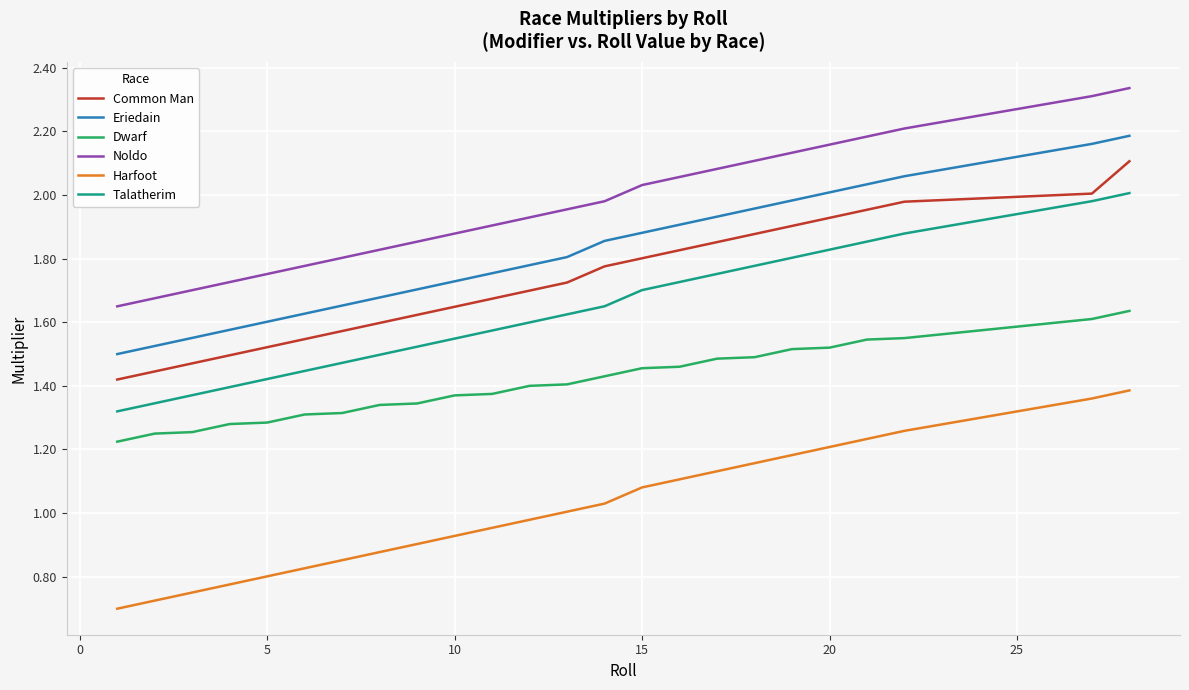

How many categories are shown in the chart?

24